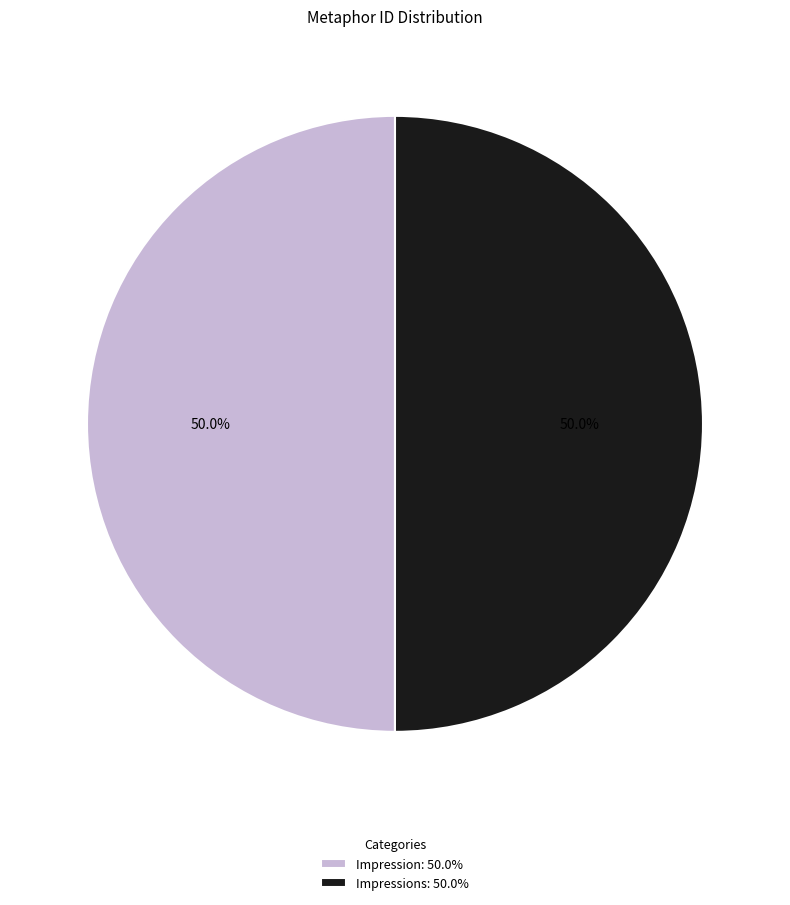

To the nearest percent, what is the average slice percentage?

50%